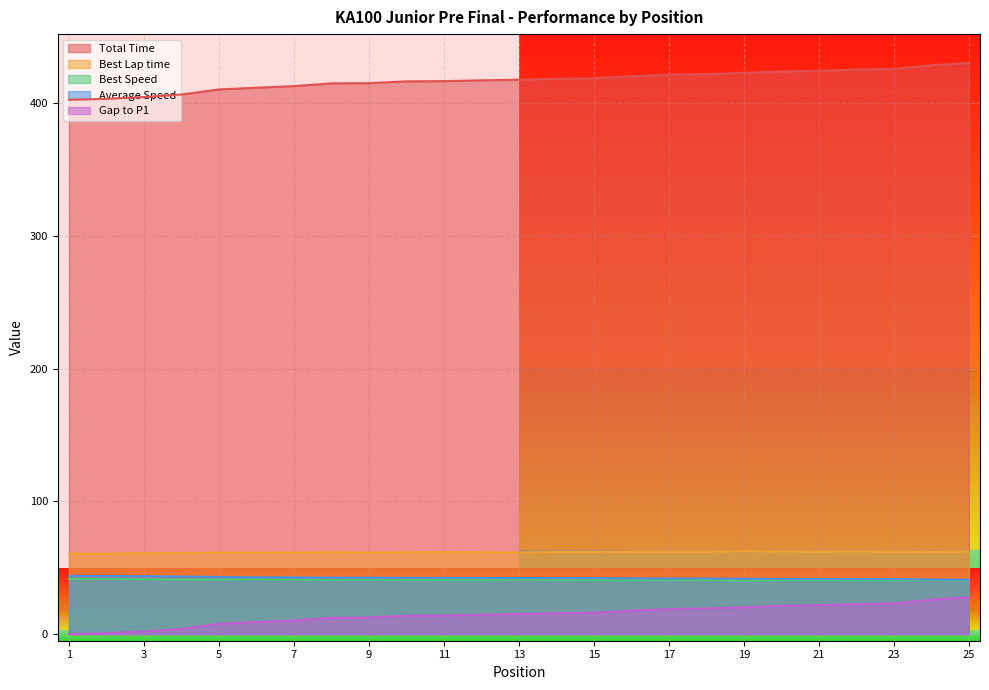

Rank the categories by Best Speed value from lowest to highest.

19, 22, 25, 20, 21, 23, 17, 18, 16, 24, 14, 11, 15, 12, 8, 10, 7, 9, 13, 5, 6, 4, 3, 1, 2